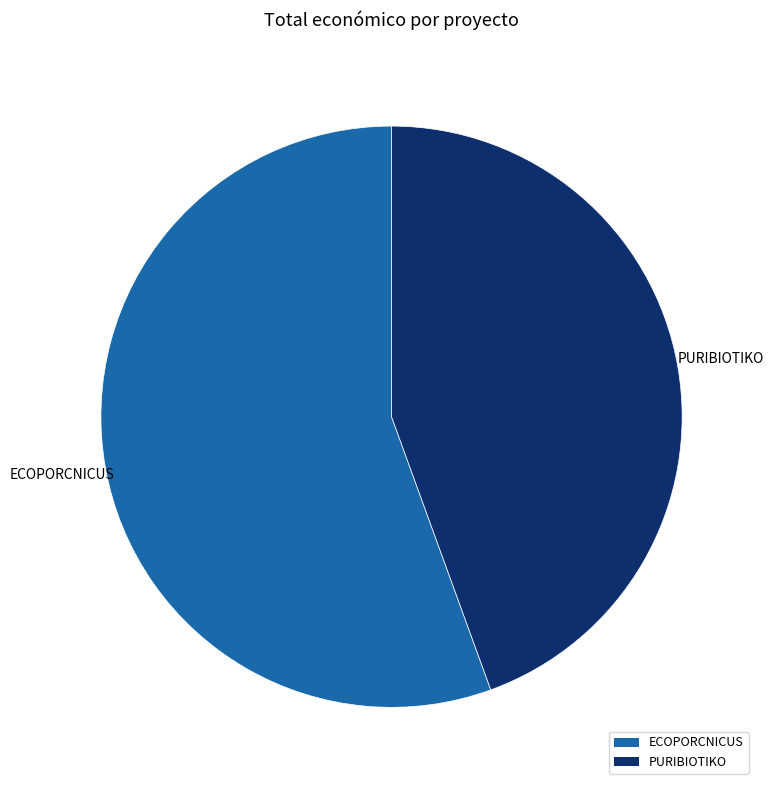

Does ECOPORCNICUS account for over 50% of the chart?

Yes